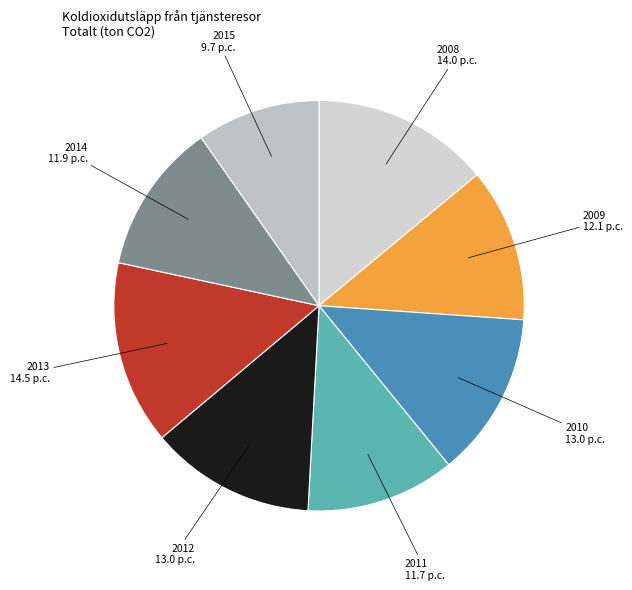

Do 2014 and 2009 together represent more than half of the pie?

No